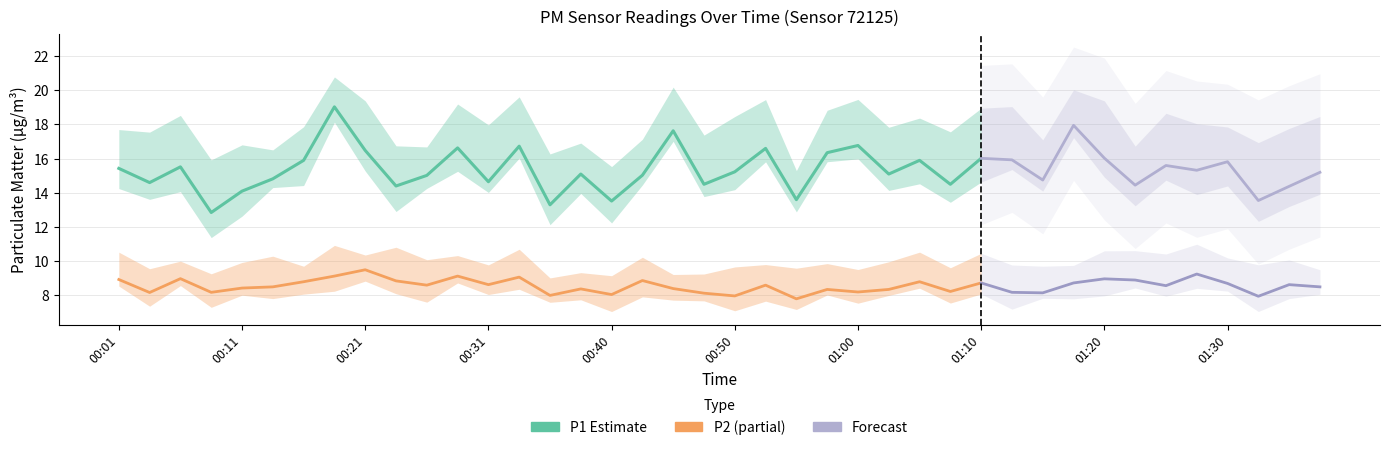

Reading left to right, transcribe all the data shown in this chart.

P1: 15.4	14.6	15.5	12.8	14.1	14.8	15.9	19.0	16.5	14.4	15.0	16.6	14.7	16.7	13.3	15.1	13.5	15.0	17.6	14.5	15.2	16.6	13.6	16.4	16.8	15.1	15.9	14.5	16.0	15.9	14.8	17.9	16.0	14.4	15.6	15.3	15.8	13.6	14.4	15.2
P2: 8.9	8.2	9.0	8.2	8.4	8.5	8.8	9.1	9.5	8.8	8.6	9.1	8.6	9.1	8.0	8.4	8.1	8.9	8.4	8.1	8.0	8.6	7.8	8.3	8.2	8.3	8.8	8.2	8.7	8.2	8.2	8.7	9.0	8.9	8.6	9.2	8.7	8.0	8.6	8.5